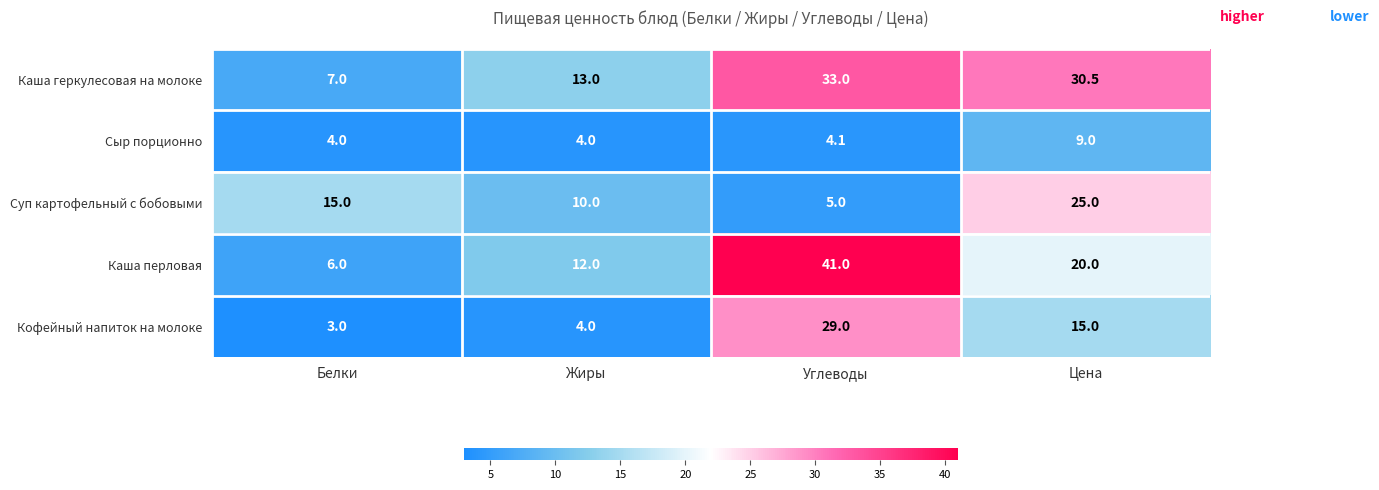

True or false: Кофейный напиток на молоке has a value of 3.0 at Белки.

True